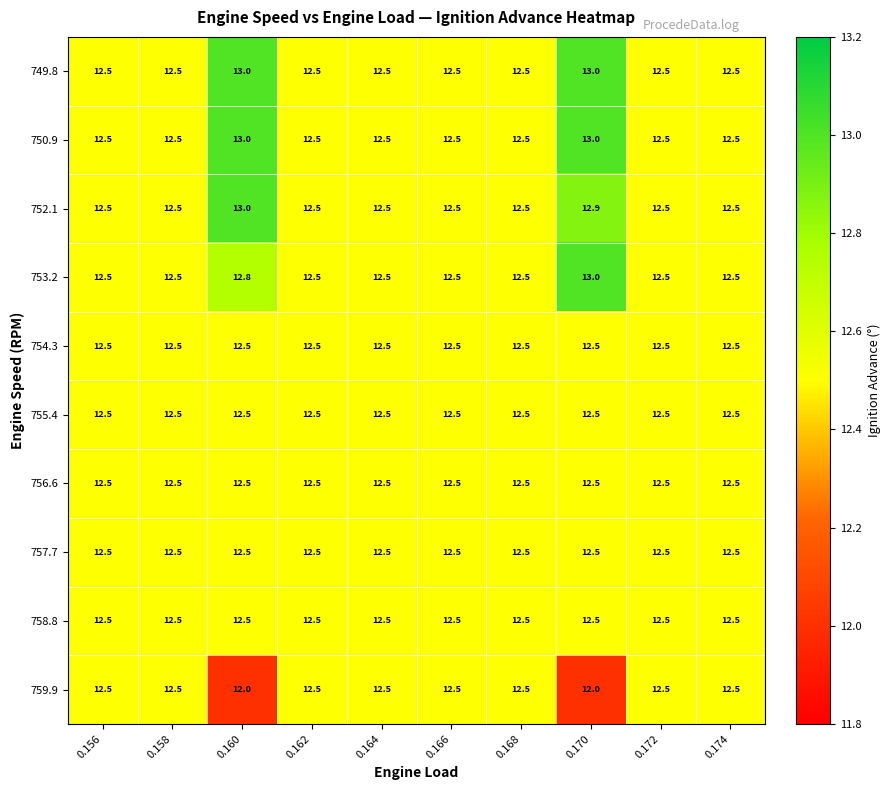

At which category is the sum across all series the highest?

0.170